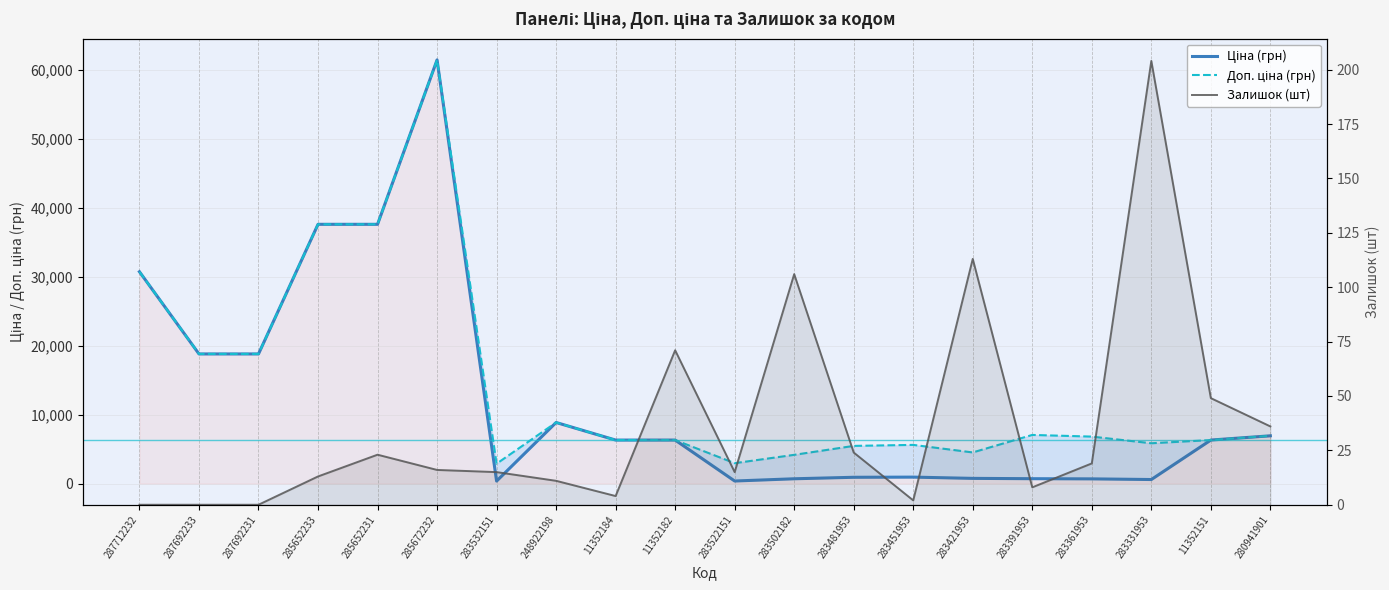

Where is Доп. ціна (грн) nearest to the value 32156?

287712232